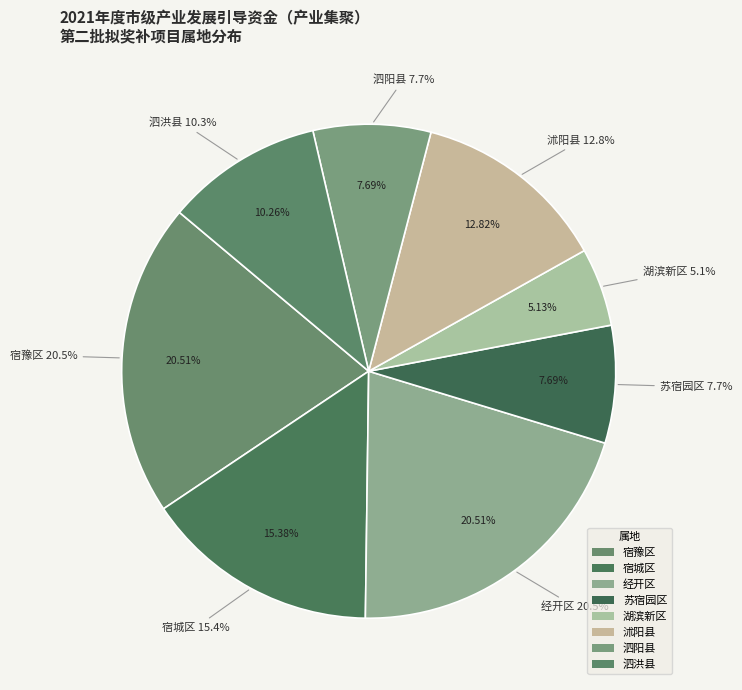

Is the sum of 泗洪县 and 泗阳县 greater than half?

No